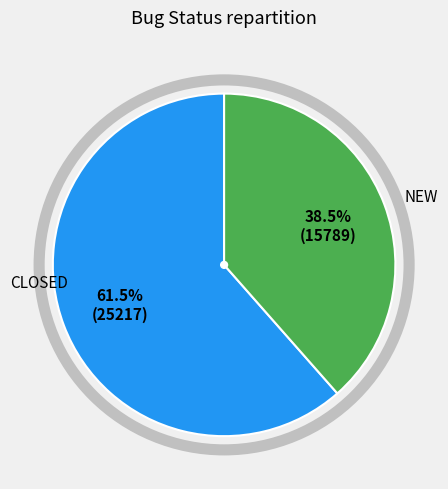

To the nearest percent, what is the difference between the largest and smallest slice percentages?

23%